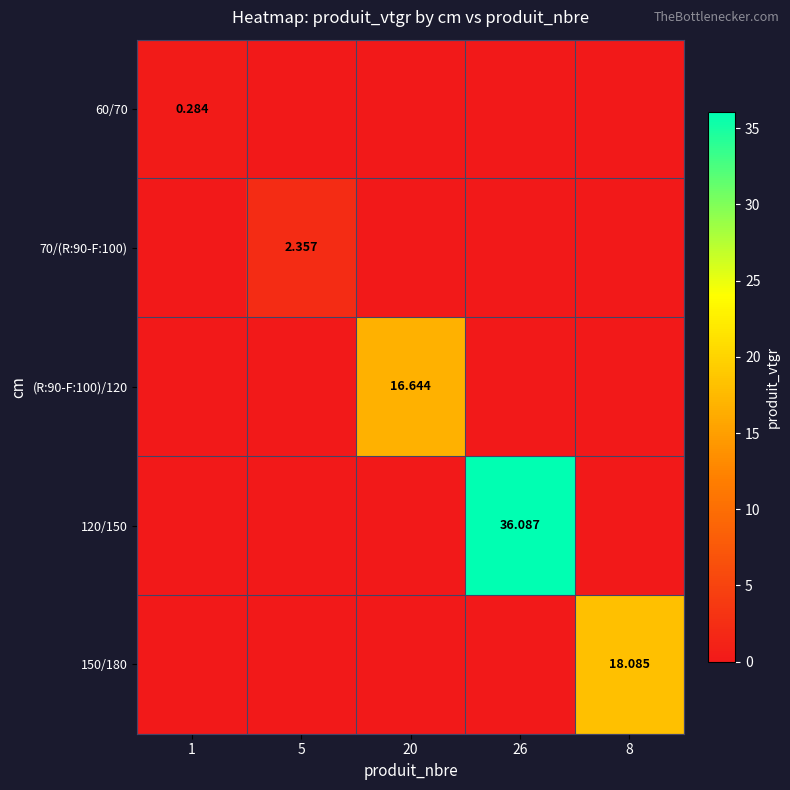

At which category is the sum across all series the highest?

26